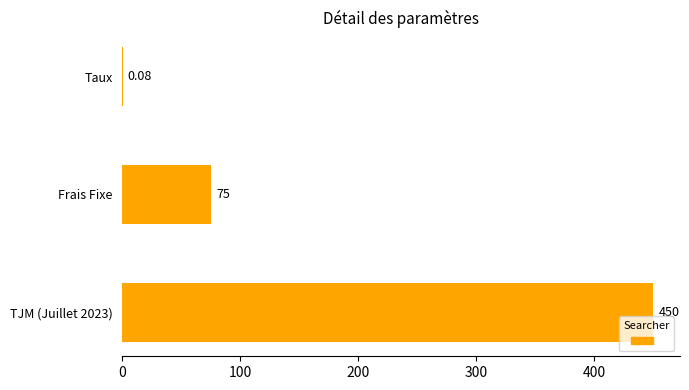

Between TJM (Juillet 2023) and Taux, which is larger?

TJM (Juillet 2023)